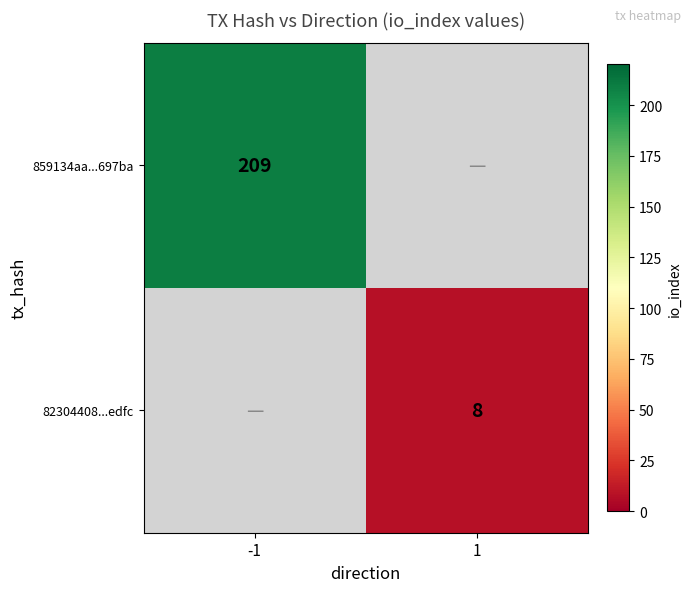

The value of 859134aa...697ba at -1 is 301. True or false?

False